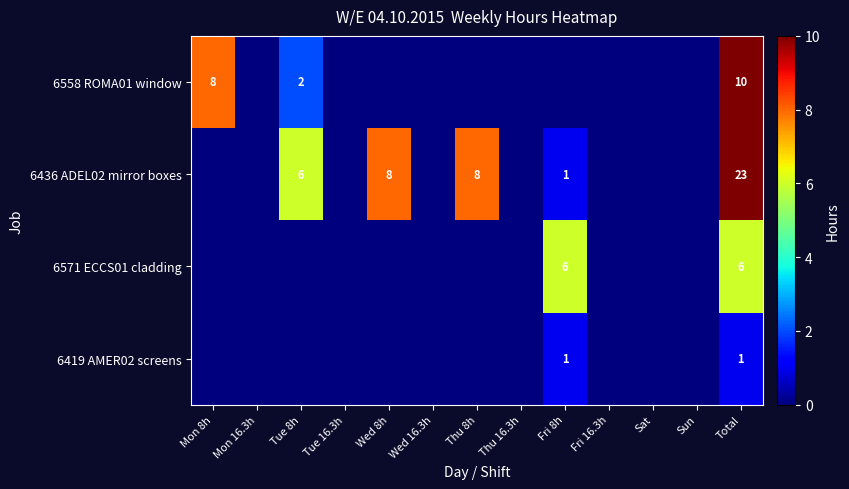

Where is 6558 ROMA01 window nearest to the value 5?

Mon 8h